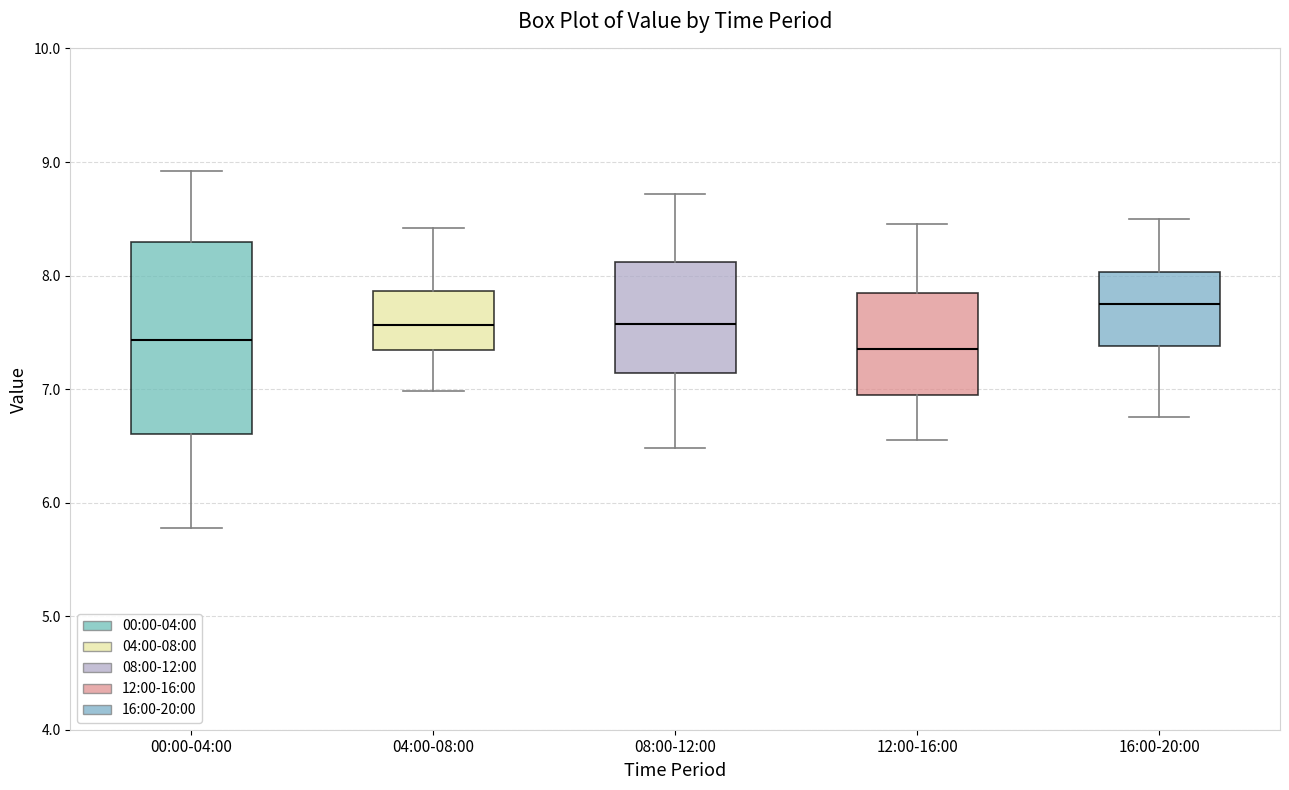

Where does the lower whisker of the box for 04:00-08:00 end on the y-axis? The values are not printed on the chart, so give them approximately, as read against the axis.

7.0